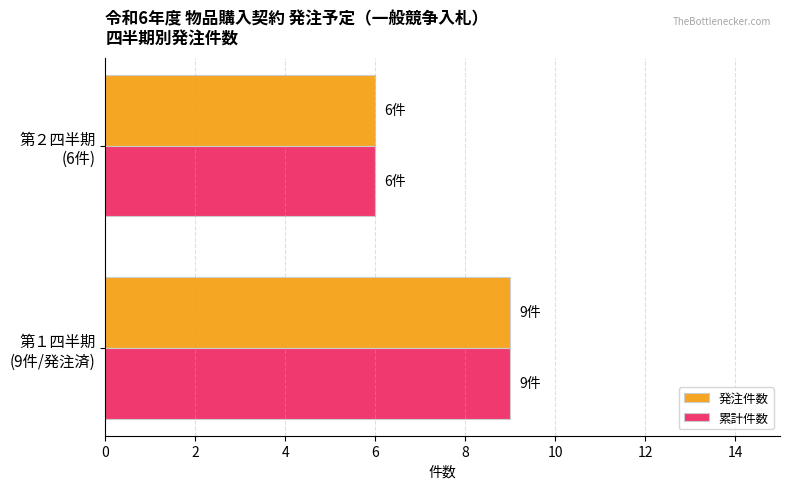

What are all the series names shown in the legend?

発注件数, 累計件数